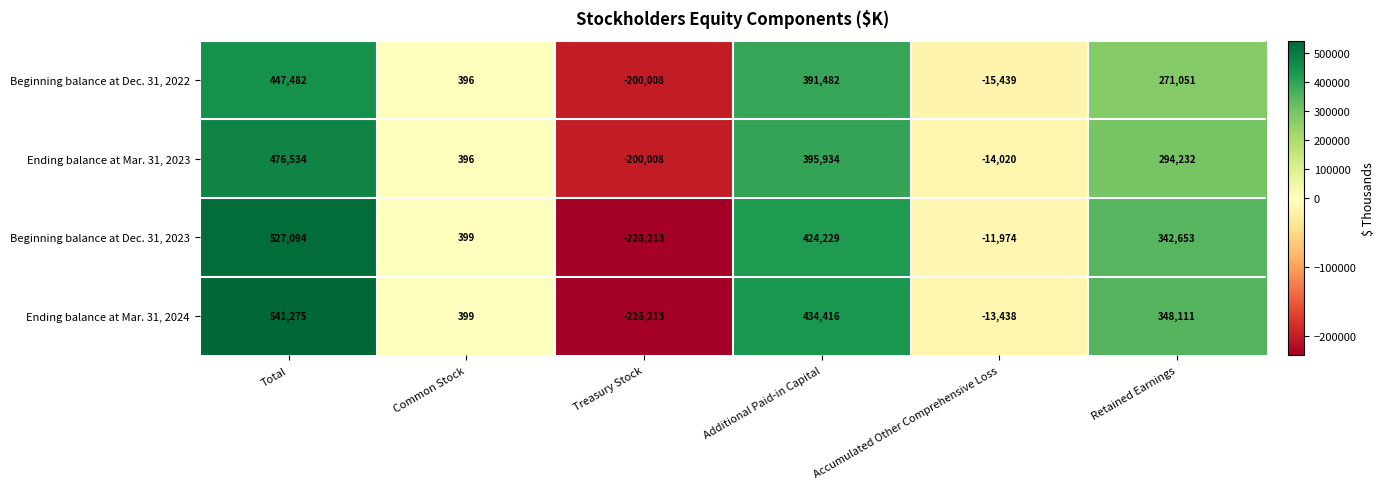

What is the difference between the Ending balance at Mar. 31, 2023 values at Total and Treasury Stock?

676542